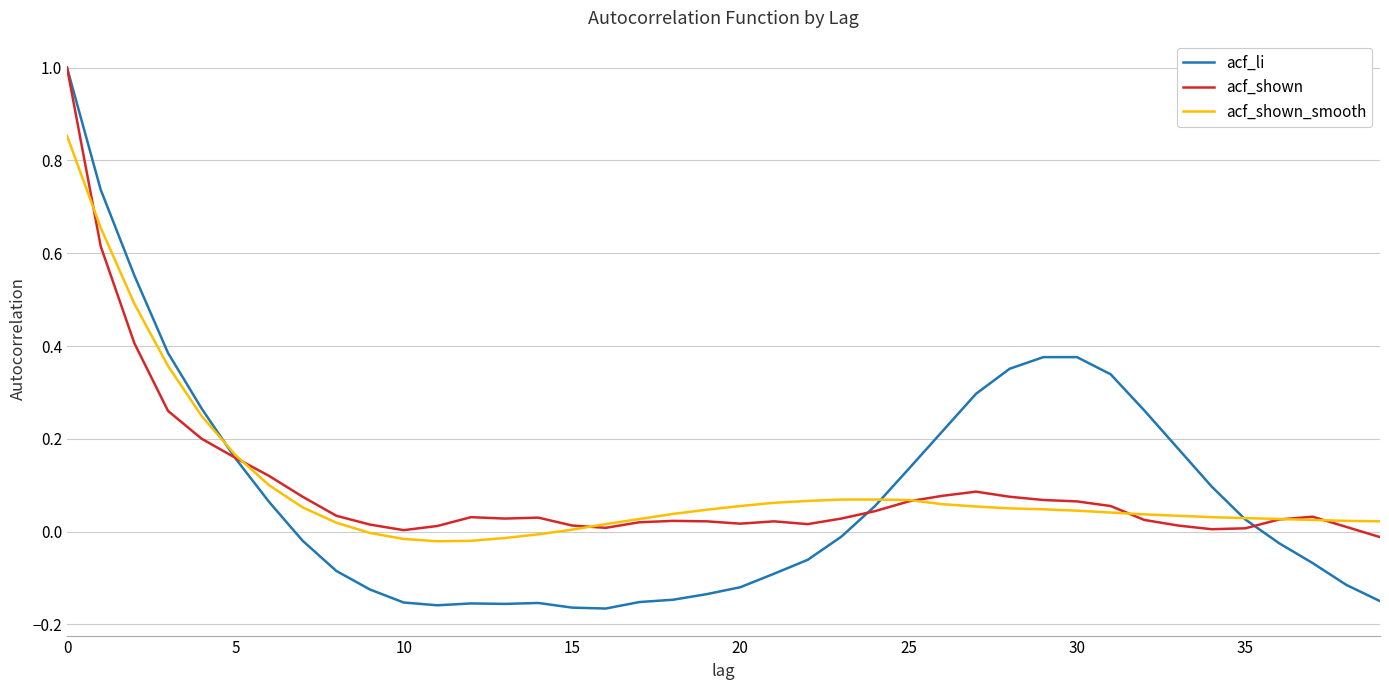

Which series has the largest range (max minus min)?

acf_li